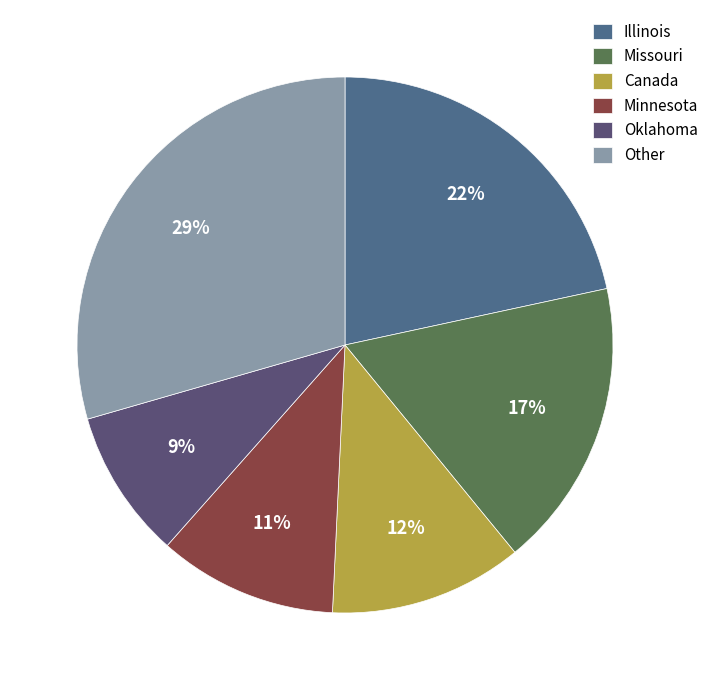

How many slices are in this pie chart?

6